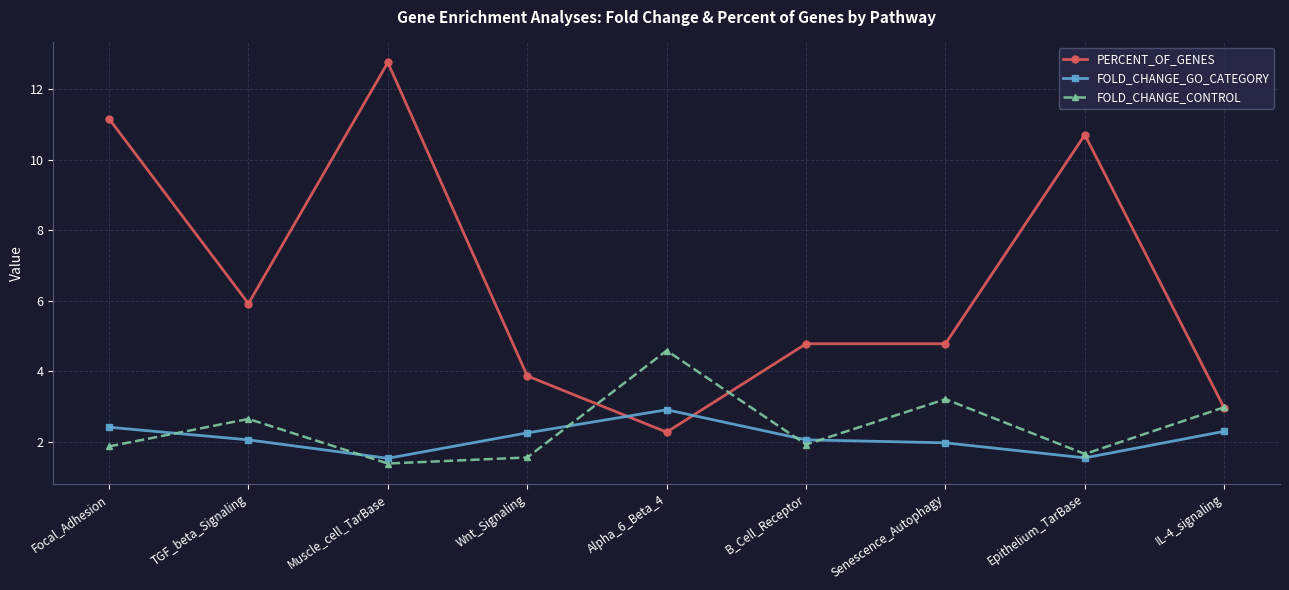

Count the number of categories in the chart.

9